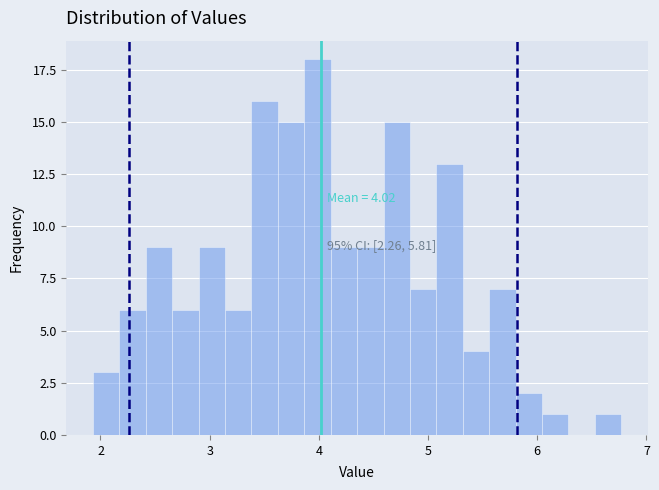

Read against the x-axis, roughly where is the centre of the tallest bar?

4.0